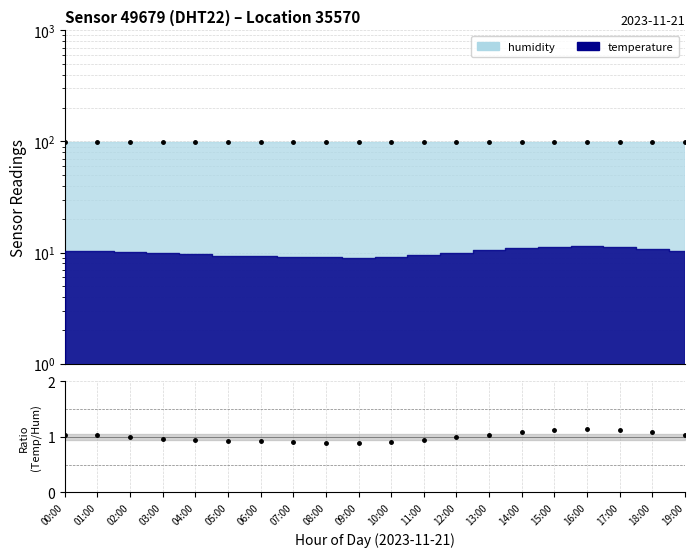

How many humidity (pts) values are between 98 and 99?

7